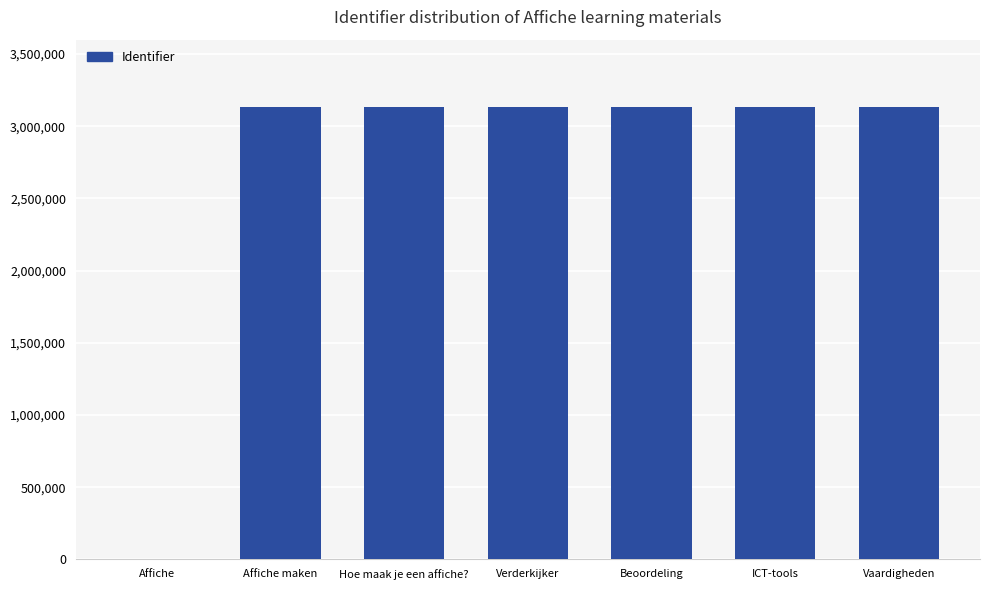

Count the number of data series in this chart.

1